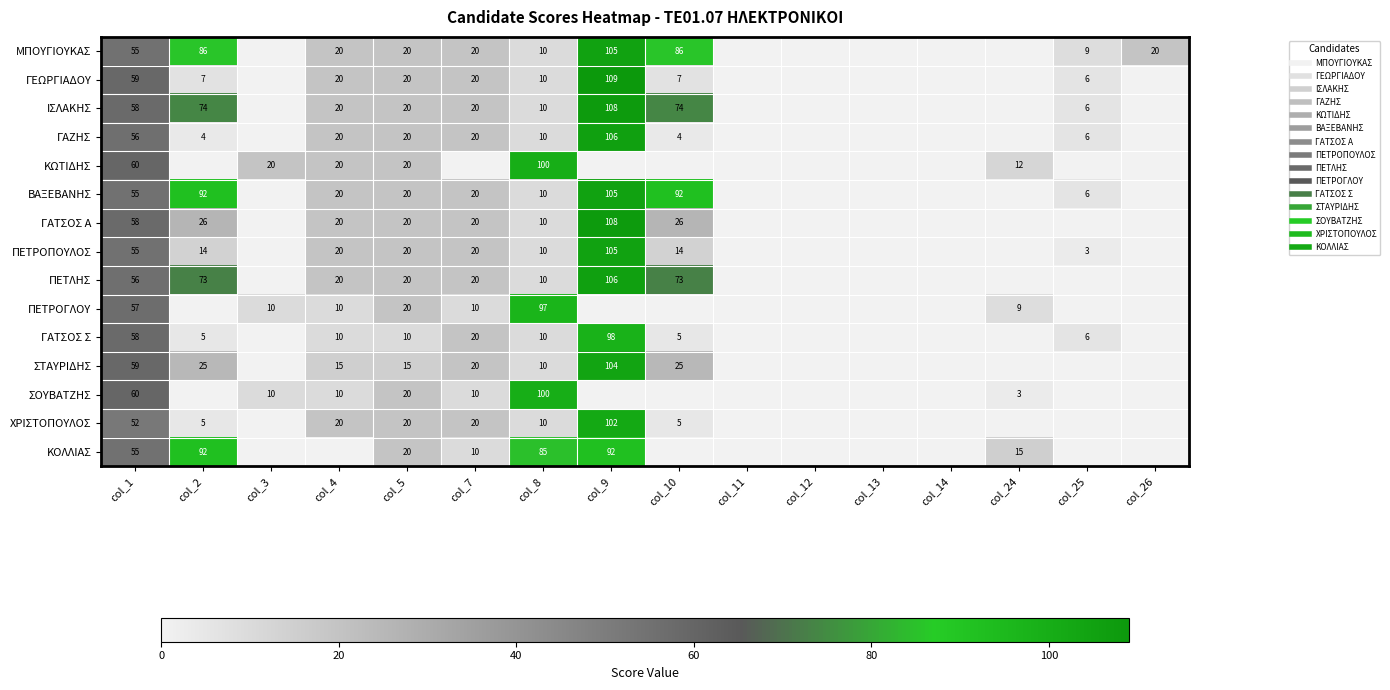

How many data points does each series have?

16